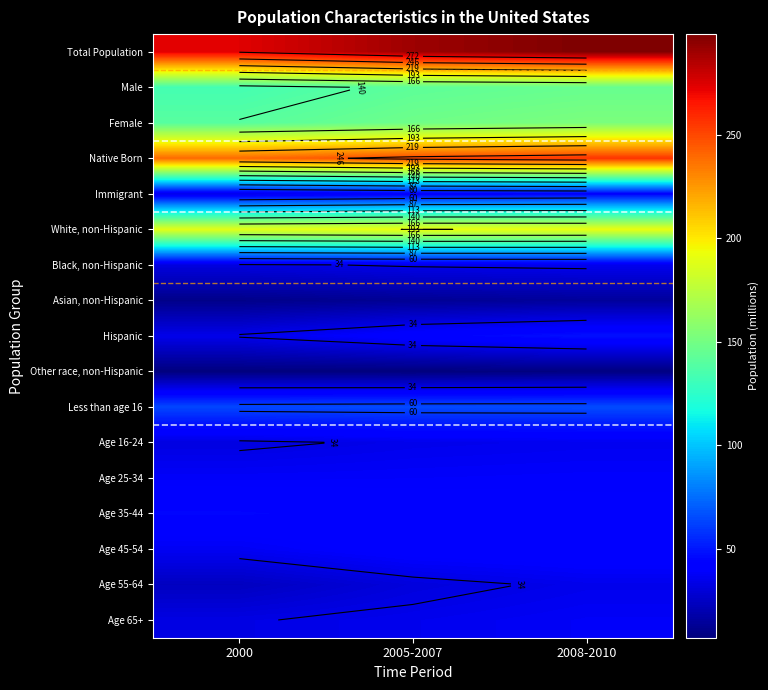

Which series has the largest range (max minus min)?

Total Population